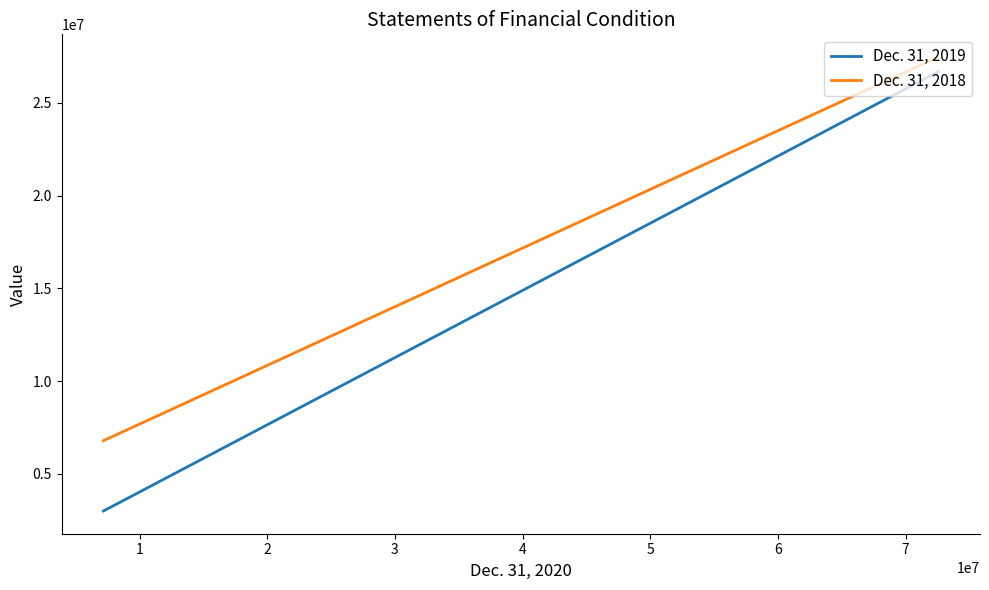

Reading left to right, transcribe all the data shown in this chart.

Dec. 31, 2019: 26678989	2996063
Dec. 31, 2018: 27466999	6786120